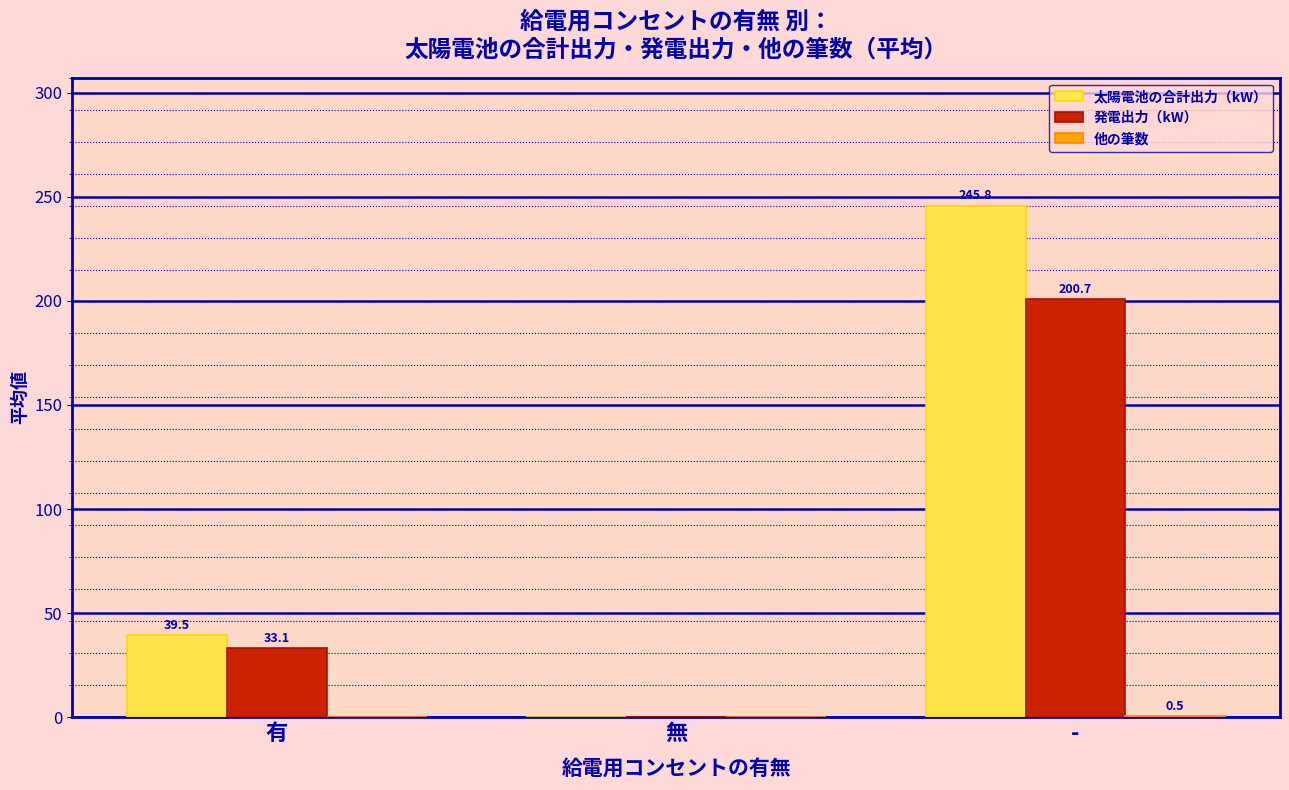

What is the sum of all 太陽電池の合計出力（kW） values?

285.3